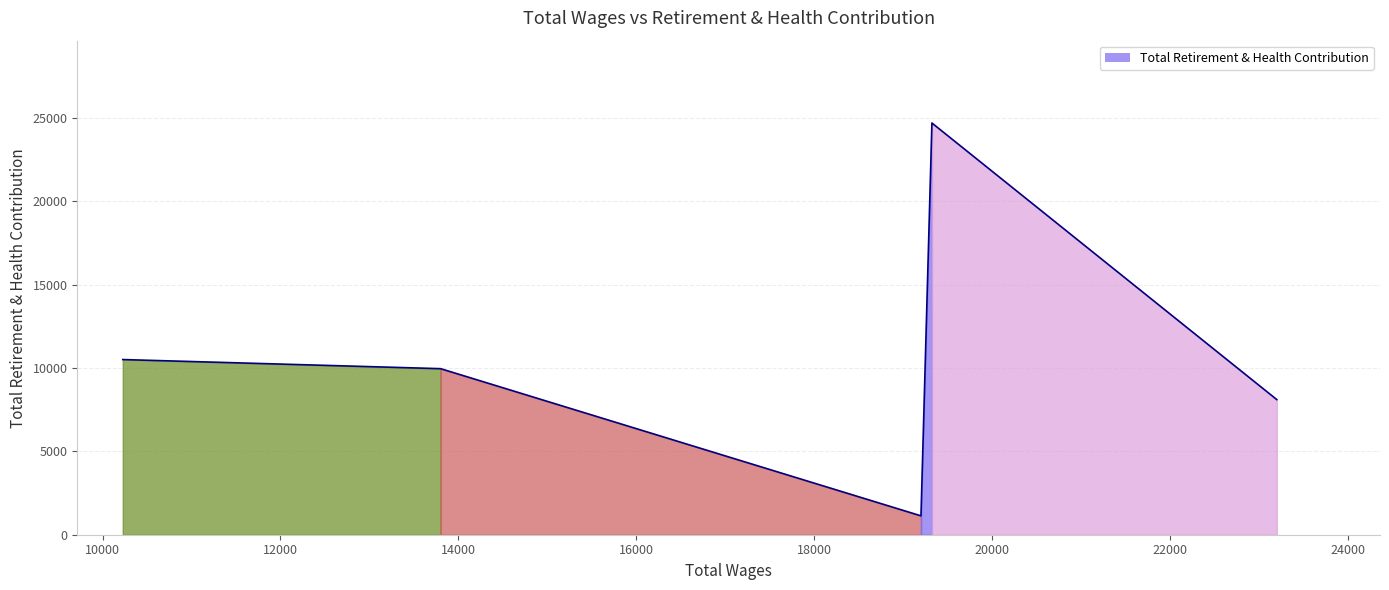

Reading left to right, what are all the values shown in this chart?

10511	9964	1133	24705	8107